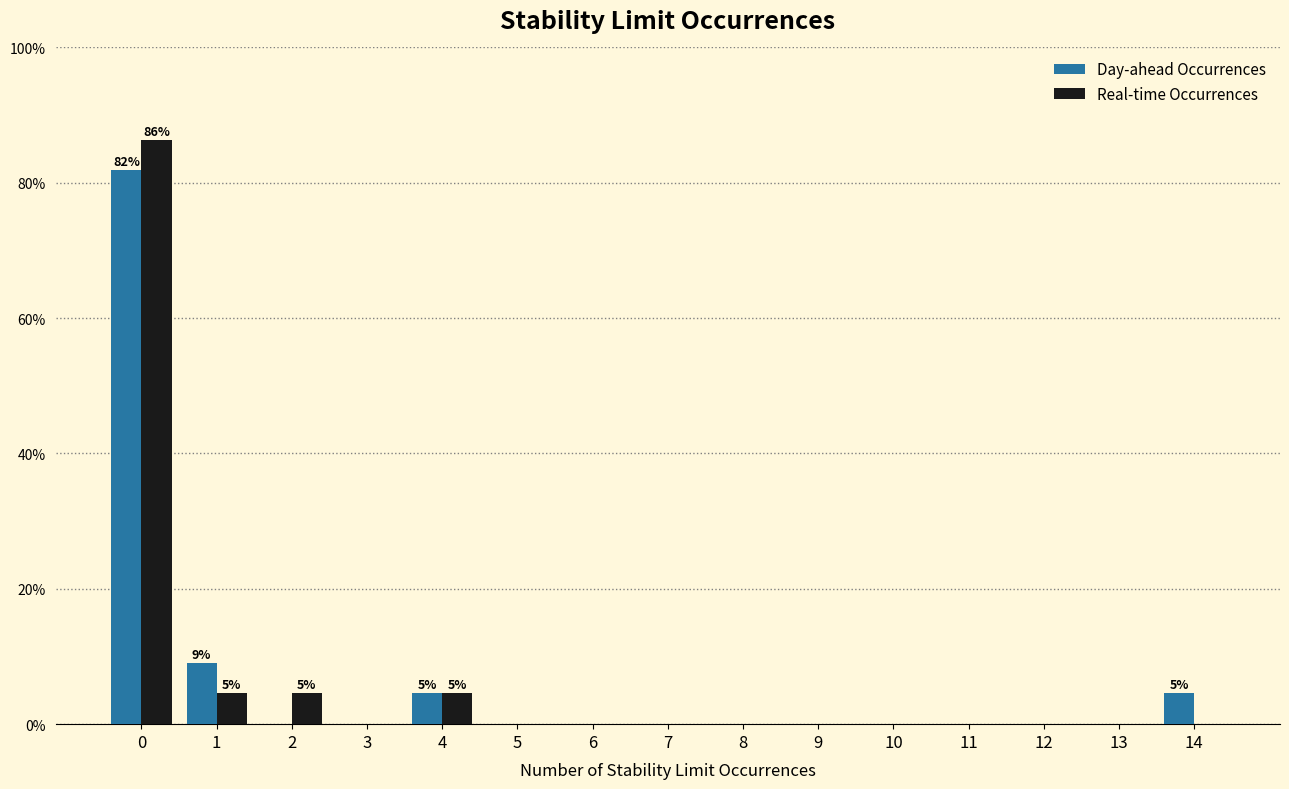

Reading left to right, transcribe all the data shown in this chart.

Day-ahead Occurrences: 0=81.8	1=9.1	2=0.0	3=0.0	4=4.5	5=0.0	6=0.0	7=0.0	8=0.0	9=0.0	10=0.0	11=0.0	12=0.0	13=0.0	14=4.5
Real-time Occurrences: 0=86.4	1=4.5	2=4.5	3=0.0	4=4.5	5=0.0	6=0.0	7=0.0	8=0.0	9=0.0	10=0.0	11=0.0	12=0.0	13=0.0	14=0.0